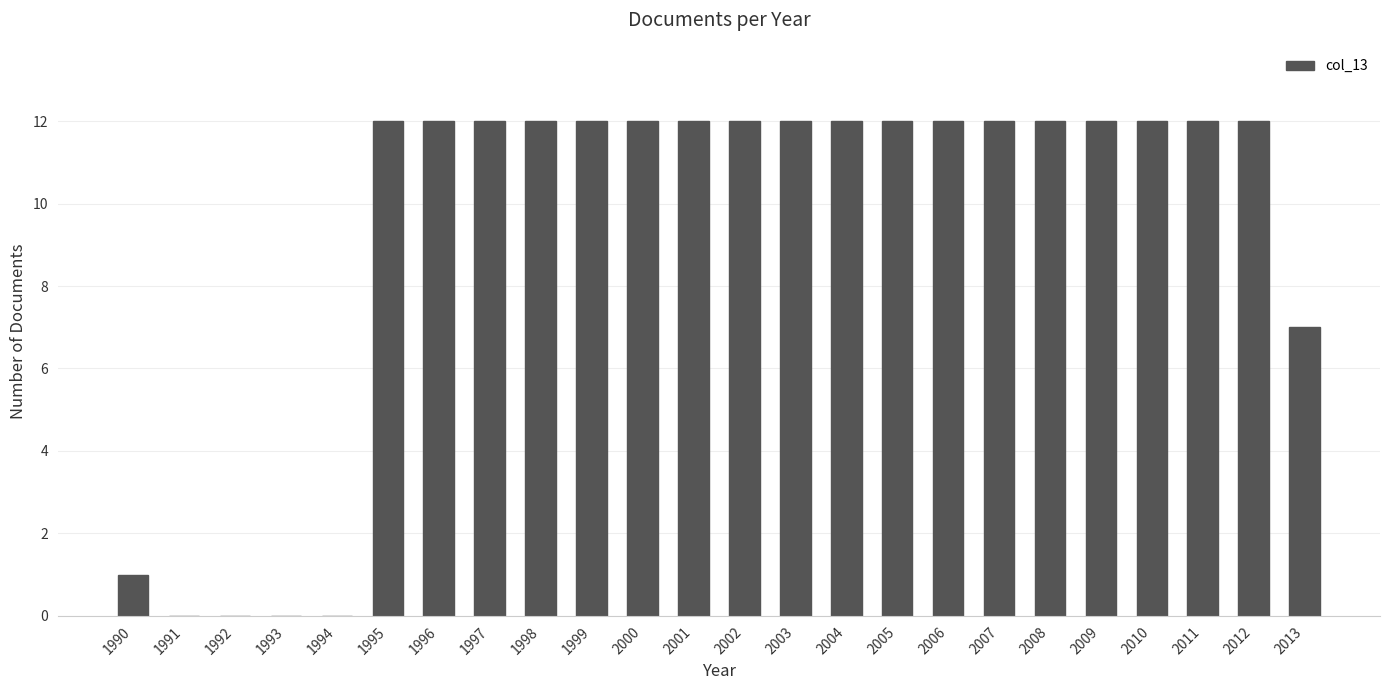

Where is the data nearest to the value 6?

2013